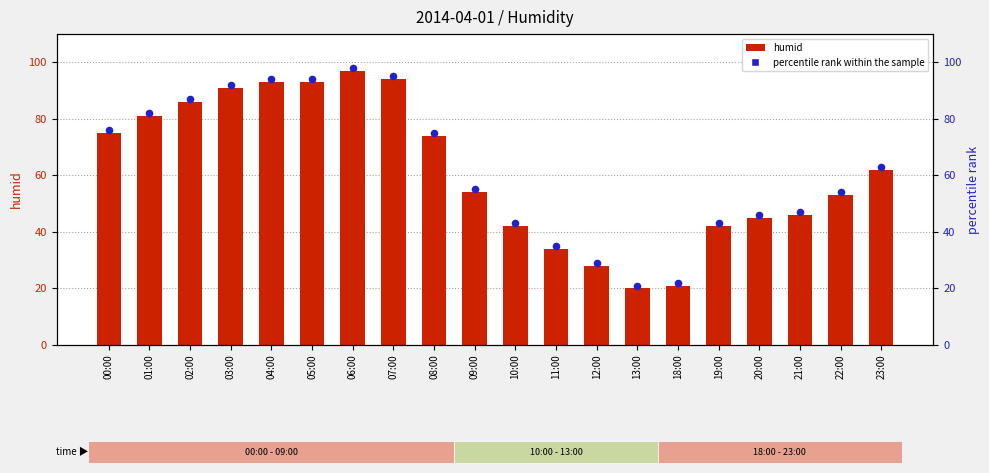

Which series has the largest Y range (max minus min)?

humid